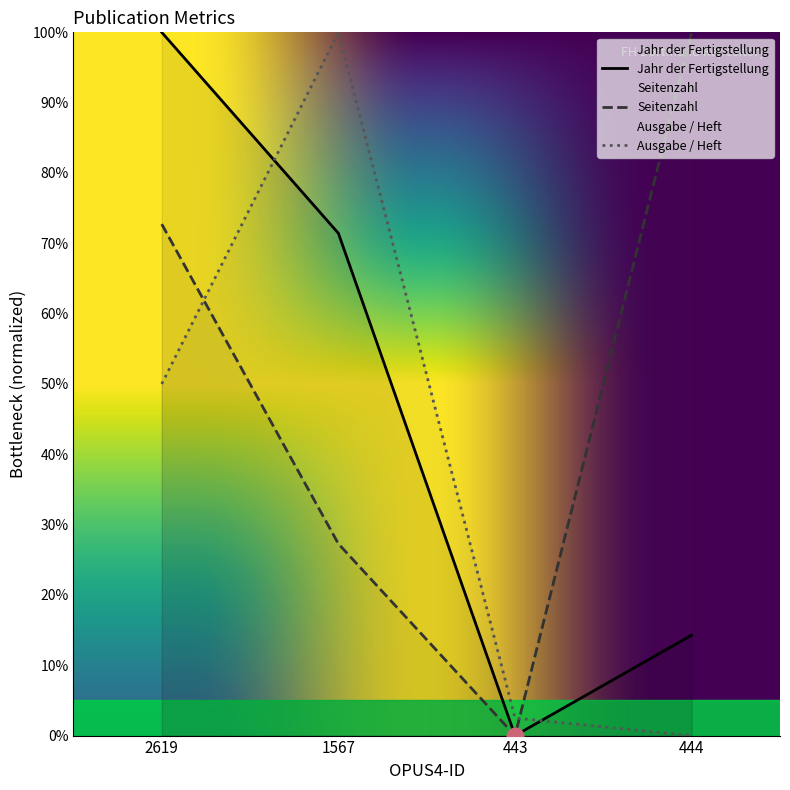

What is the sum of all Jahr der Fertigstellung values?

185.7